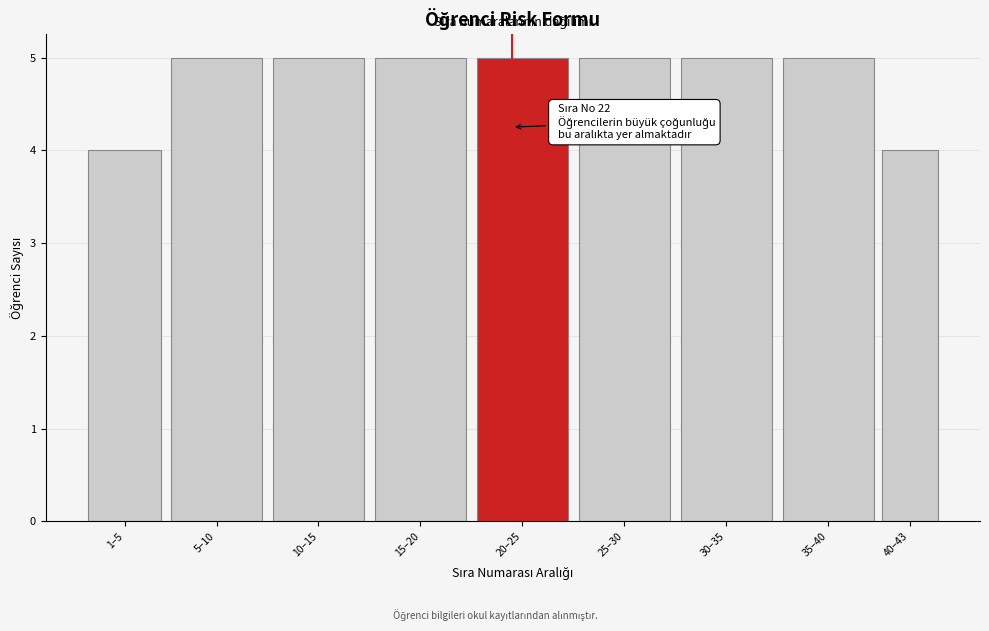

Reading right to left, list all the values displayed in this chart.

4	5	5	5	5	5	5	5	4